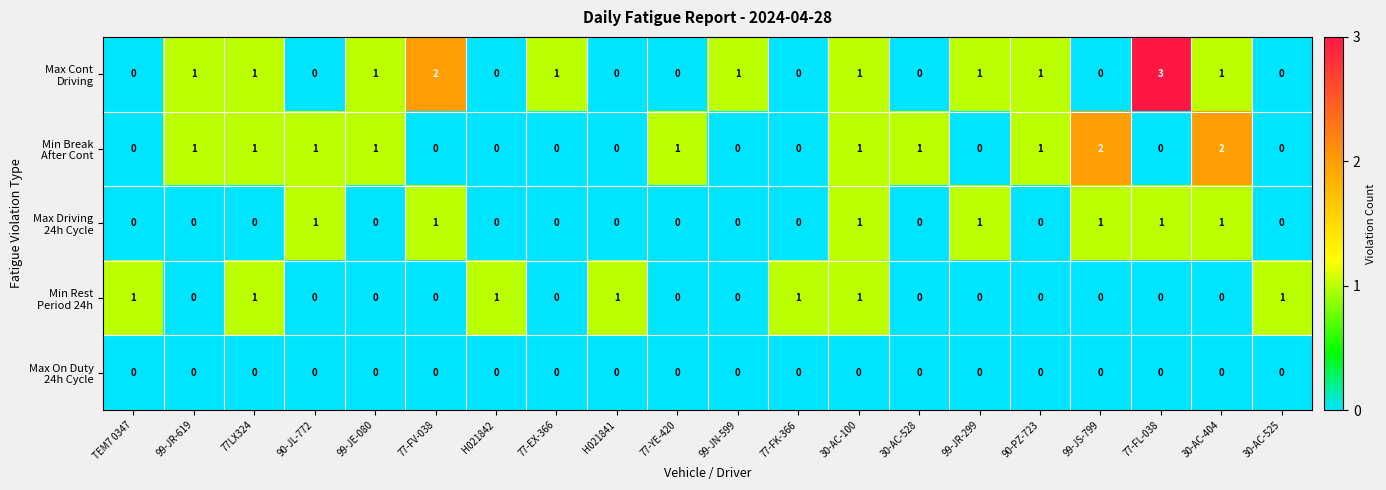

Which category has the highest value across all series?

77-FL-038